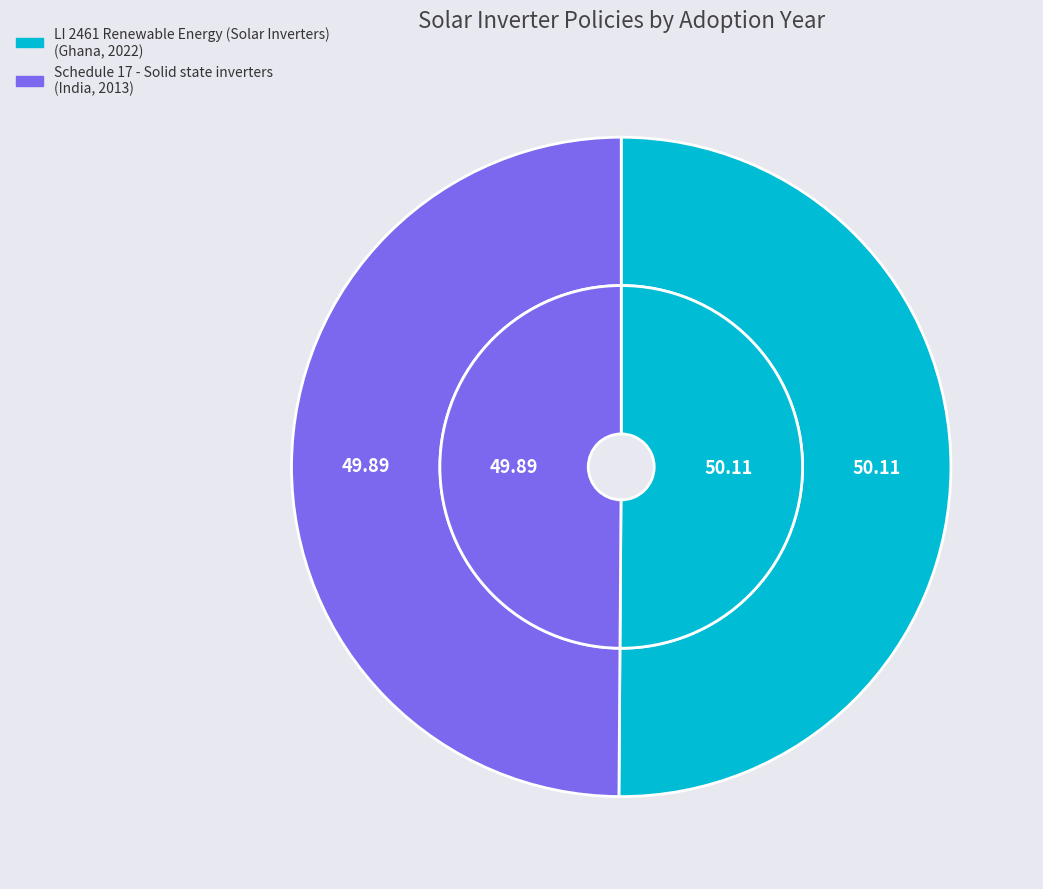

Which has a higher value, LI 2461 Renewable Energy (Solar Inverters) or Schedule 17 - Solid state inverters?

LI 2461 Renewable Energy (Solar Inverters)